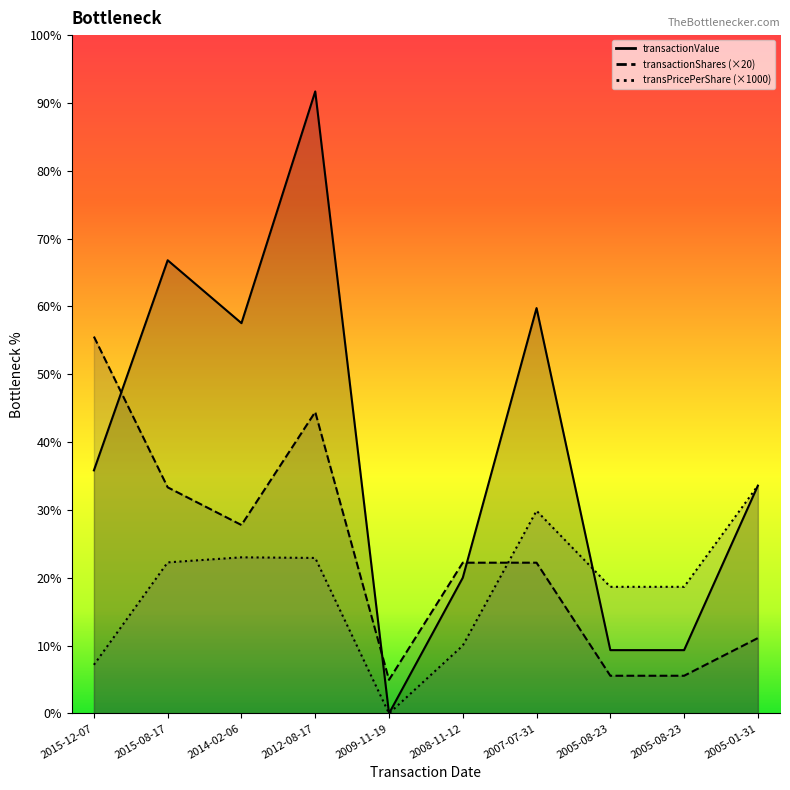

How many intersections are there between transactionPricePerShare and transactionShares?

1